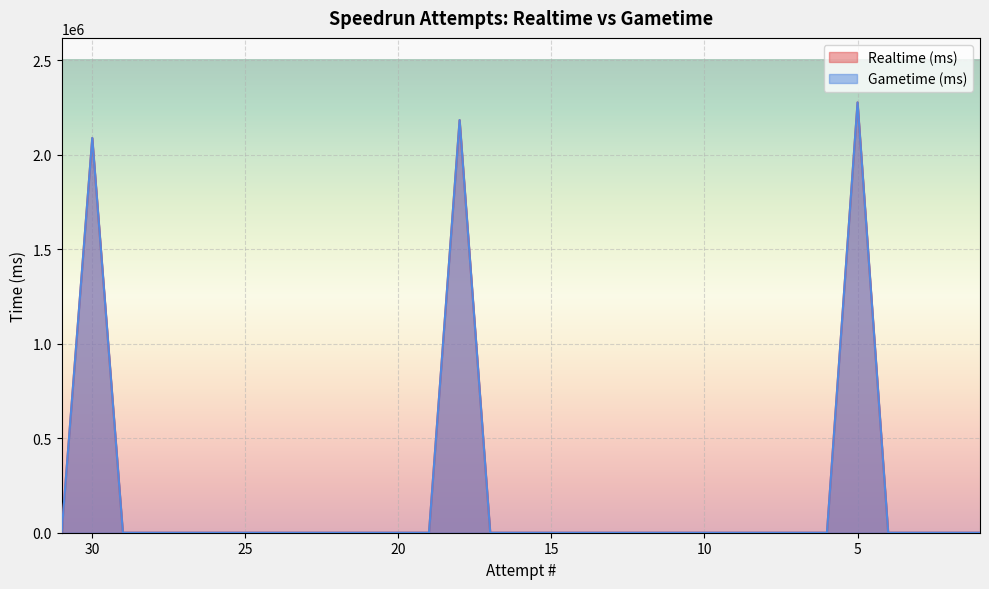

Reading left to right, what are all the values shown in this chart?

Realtime (ms): 0	2088664	0	0	0	0	0	0	0	0	0	0	0	2183453	0	0	0	0	0	0	0	0	0	0	0	0	2276738	0	0	0	0
Gametime (ms): 0	2088664	0	0	0	0	0	0	0	0	0	0	0	2183453	0	0	0	0	0	0	0	0	0	0	0	0	2276738	0	0	0	0